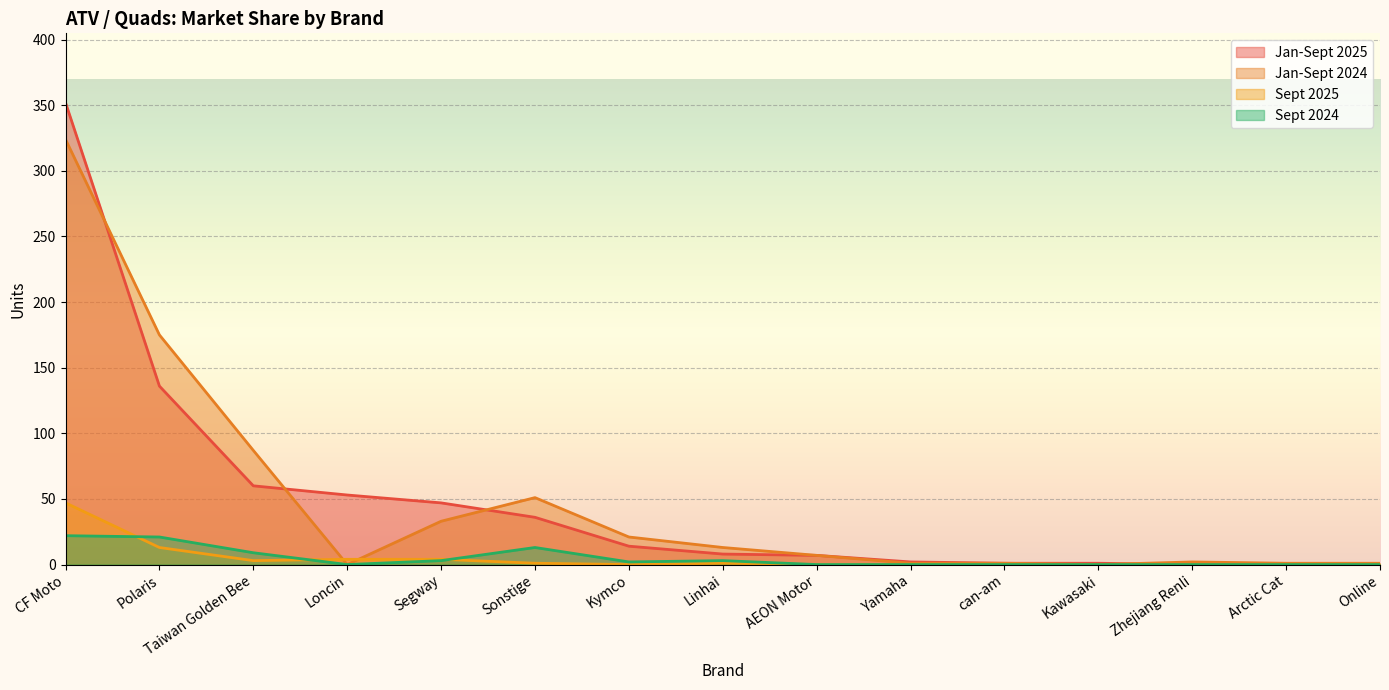

What is the sum of all Jan-Sept 2024 values?

717